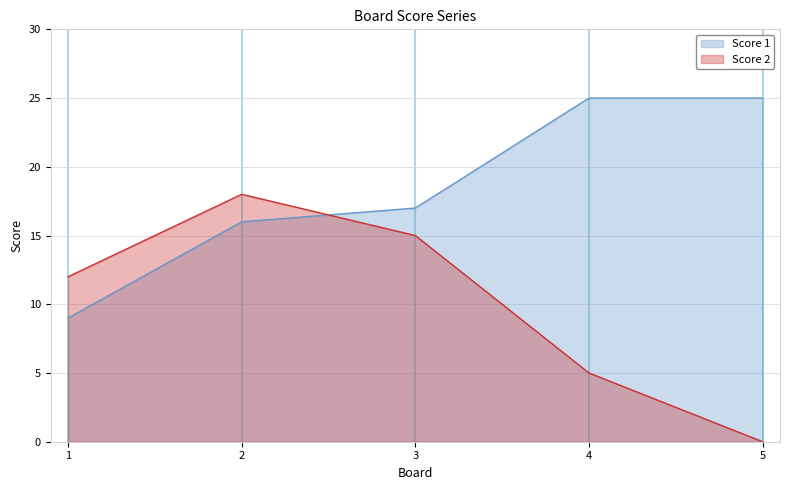

Rank the series at 1 from highest to lowest value.

Score 2, Score 1